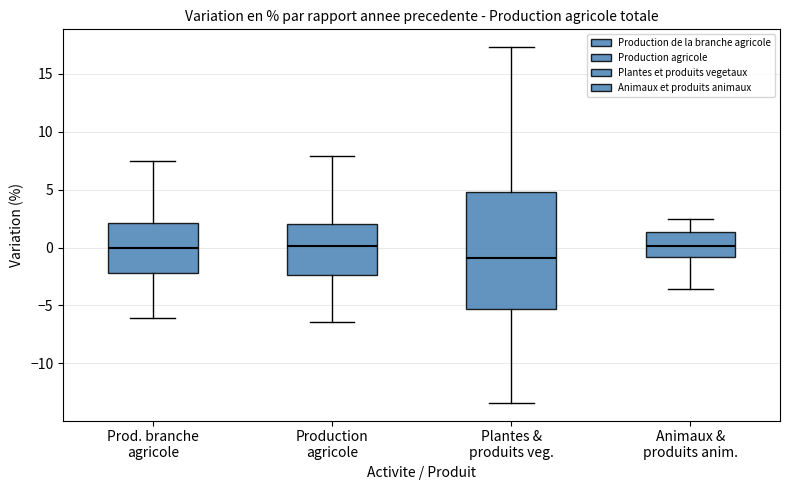

Which box's median line is the lowest?

Plantes & produits veg.